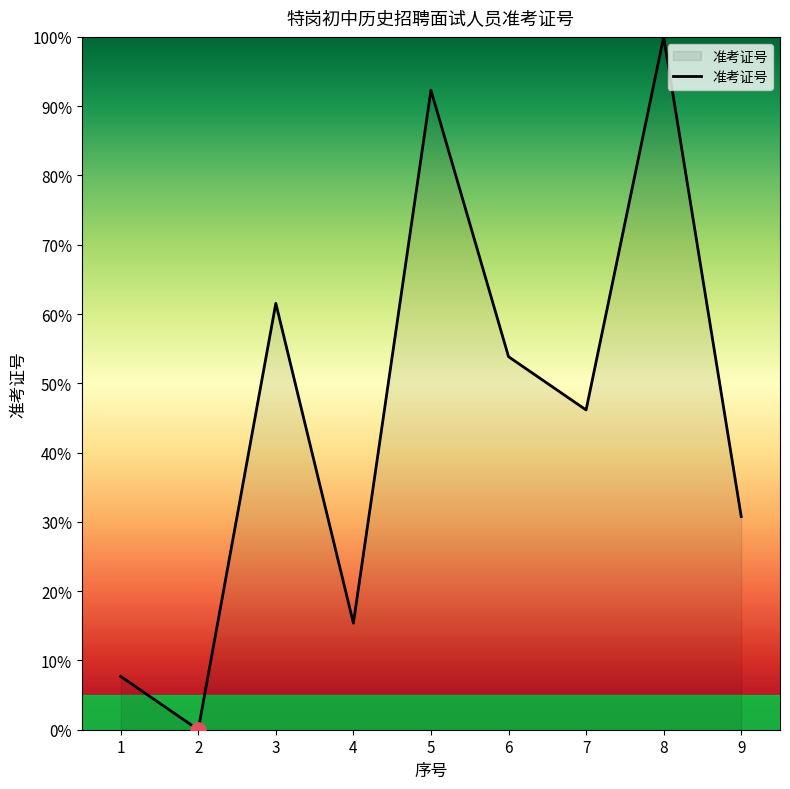

What is the change in value from 2 to 8?

+100.0